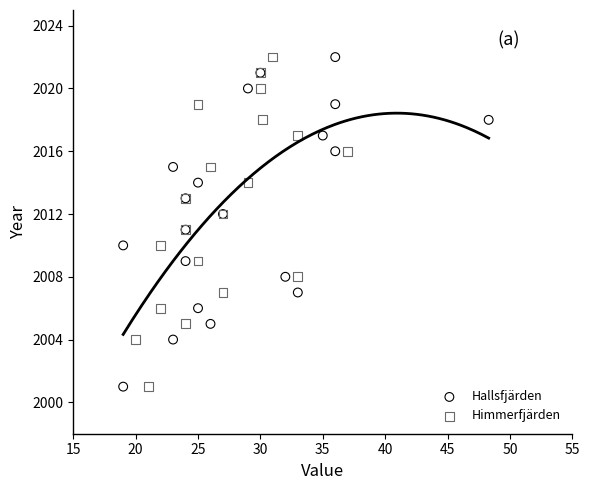

What are all the series names shown in the legend?

Hallsfjärden, Himmerfjärden